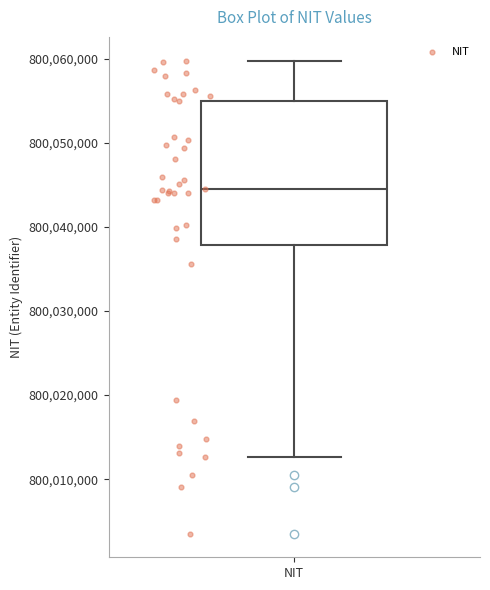

Transcribe this box plot: give where the median line is, the range the box spans, and where the two whiskers end, as read against the y-axis. The values are not printed on the chart, so give them approximately, as read against the axis.

median 800044000, box 800038000 to 800055000, whiskers 800013000 to 800060000